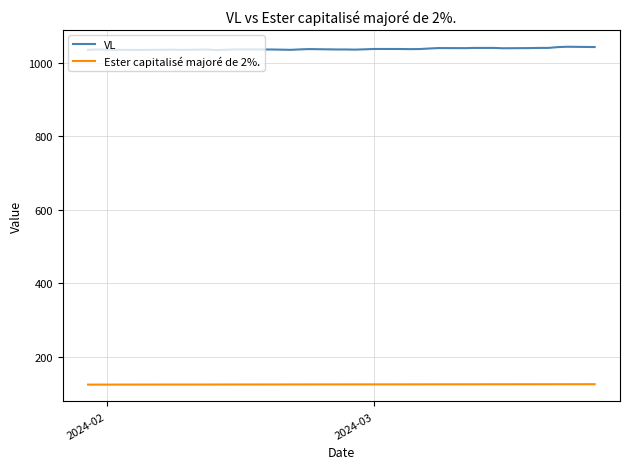

True or false: Ester capitalisé majoré de 2%. and VL intersect in this chart.

False